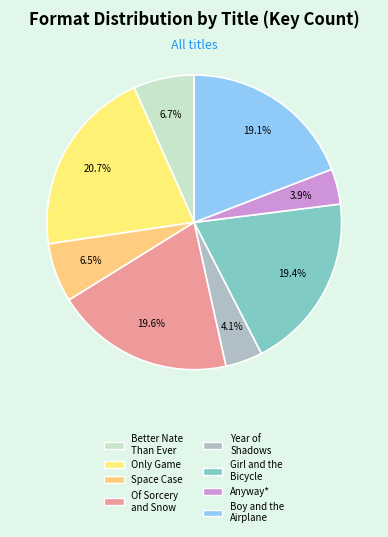

How many segments does this pie chart have?

8